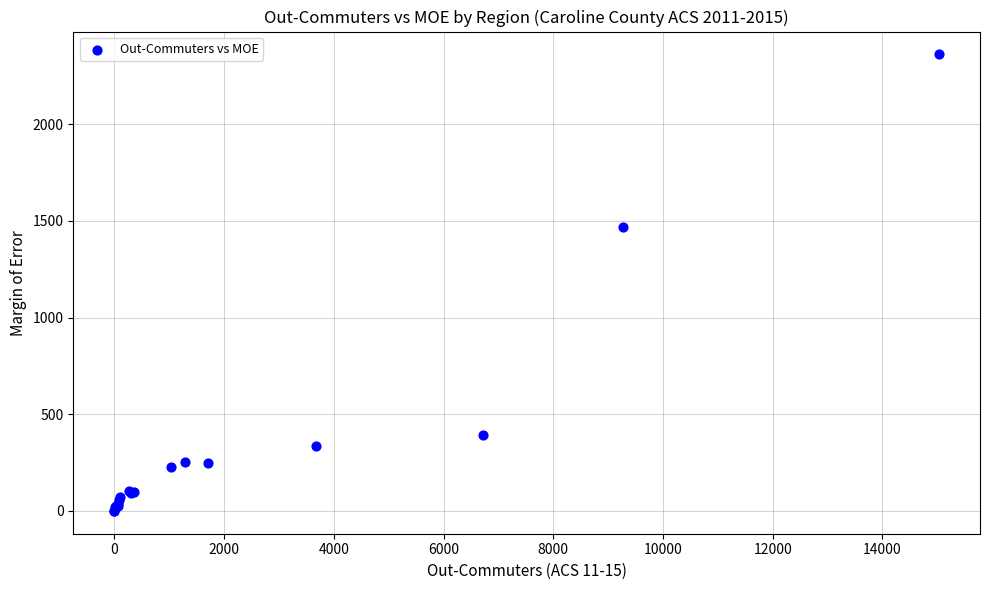

What Y value in the scatter plot is closest to 1180?

1467.9